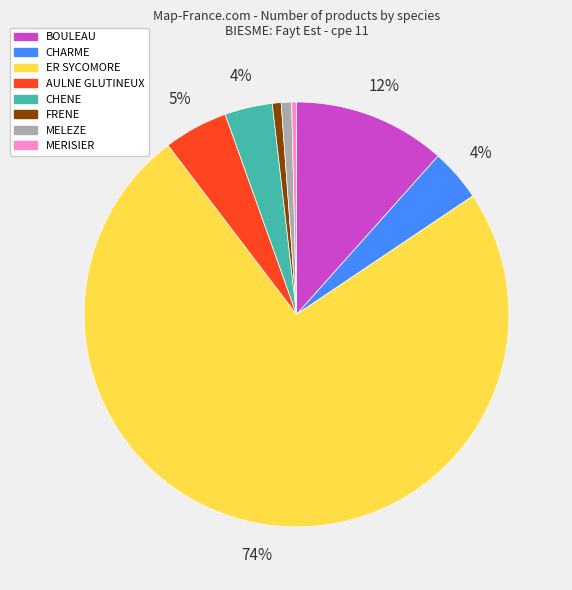

Does any single category account for the majority?

Yes